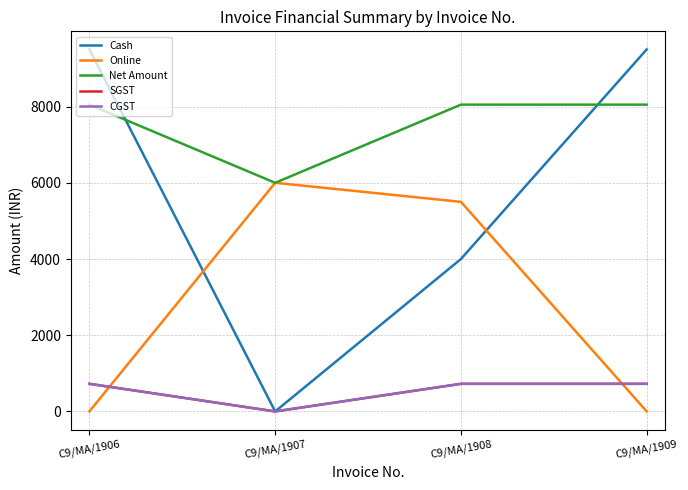

Rank the categories by Cash value from lowest to highest.

C9/MA/1907, C9/MA/1908, C9/MA/1906, C9/MA/1909